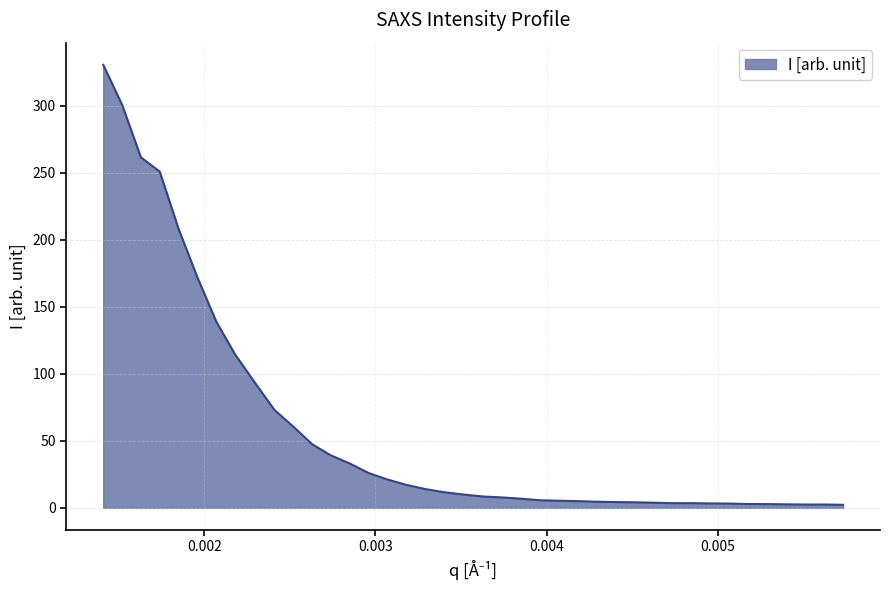

What is the greatest value displayed?

330.7